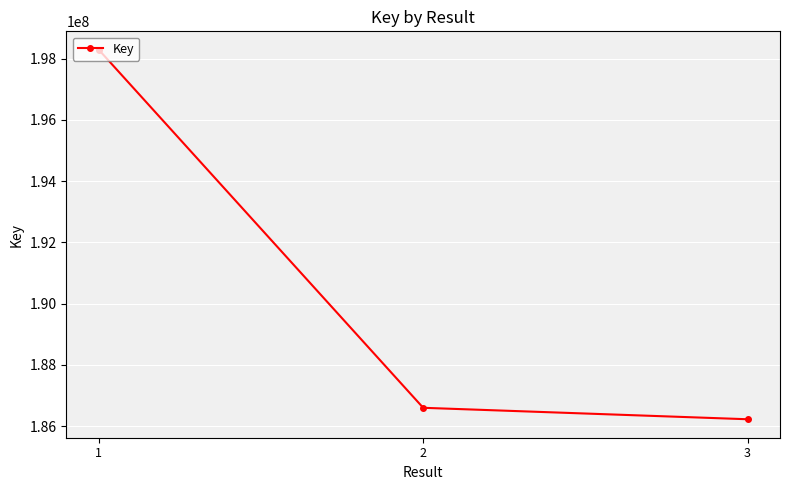

Reading left to right, transcribe all the data shown in this chart.

1=198284584	2=186599615	3=186225713